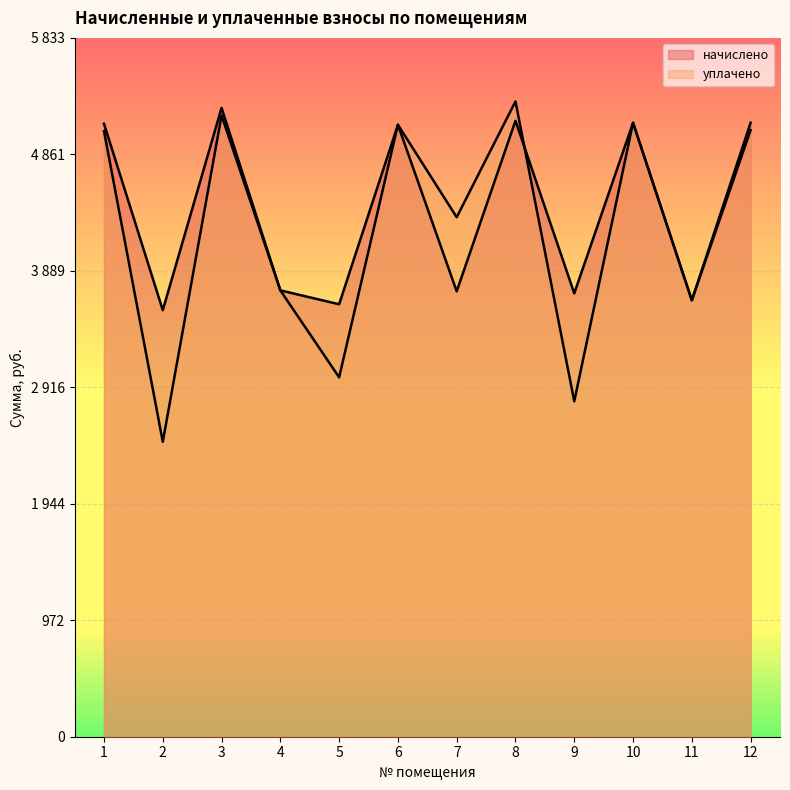

How many times do начислено and уплачено cross each other?

1